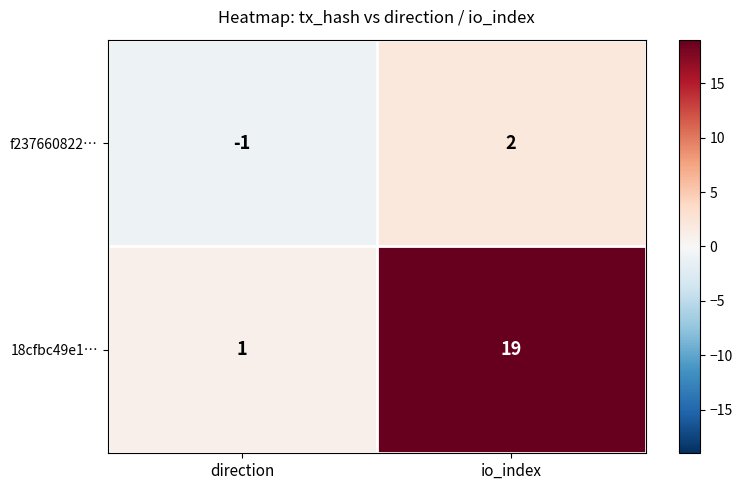

Reading left to right, transcribe all the data shown in this chart.

f237660822…: direction=-1	io_index=2
18cfbc49e1…: direction=1	io_index=19